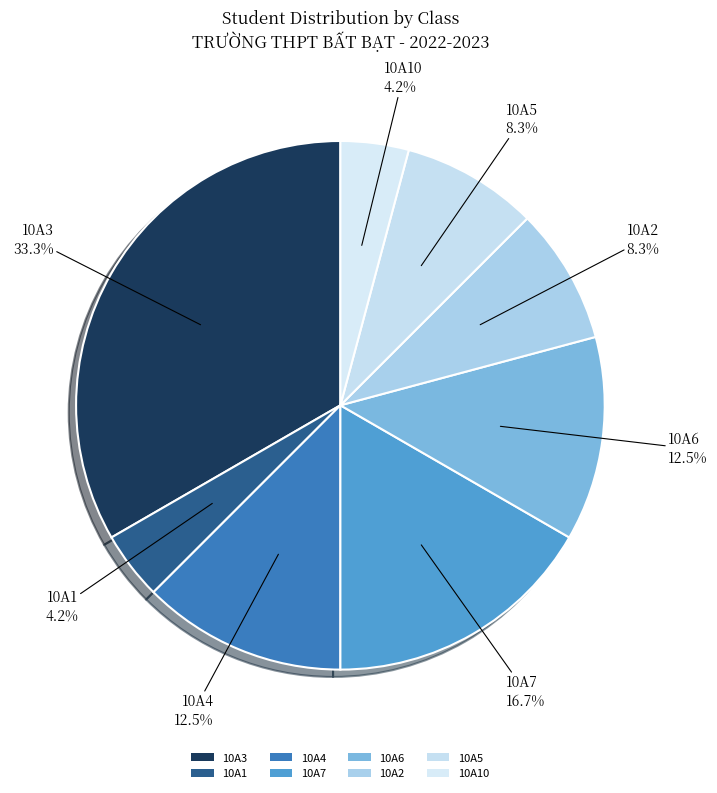

Count the number of slices in the pie.

8